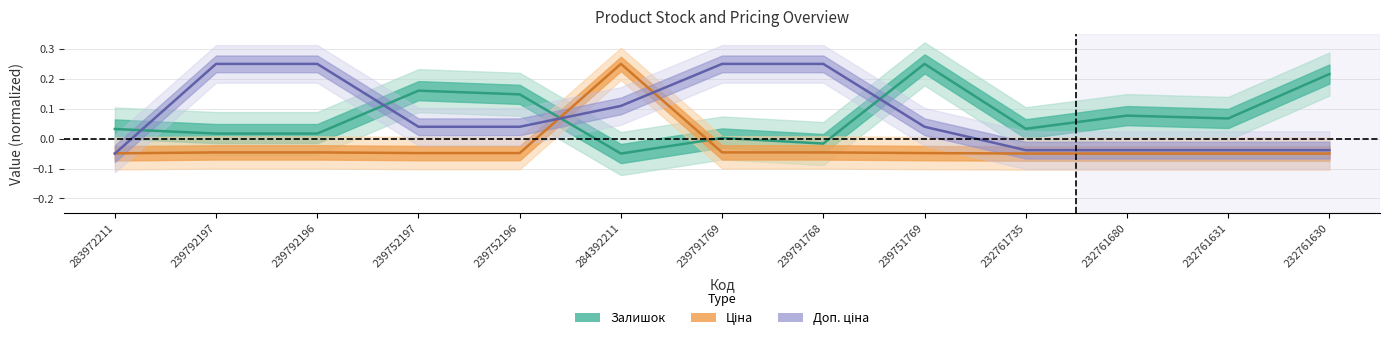

How many values in the Доп. ціна series exceed 0?

8